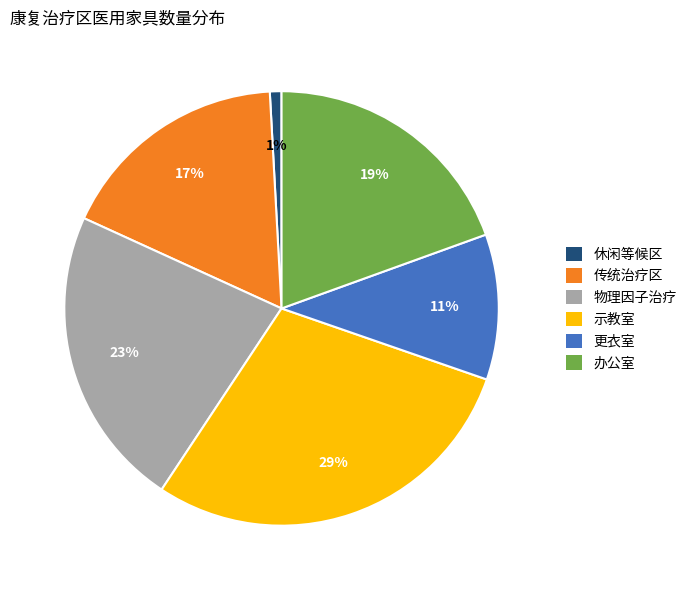

Combined, do 办公室 and 示教室 account for over 50%?

No